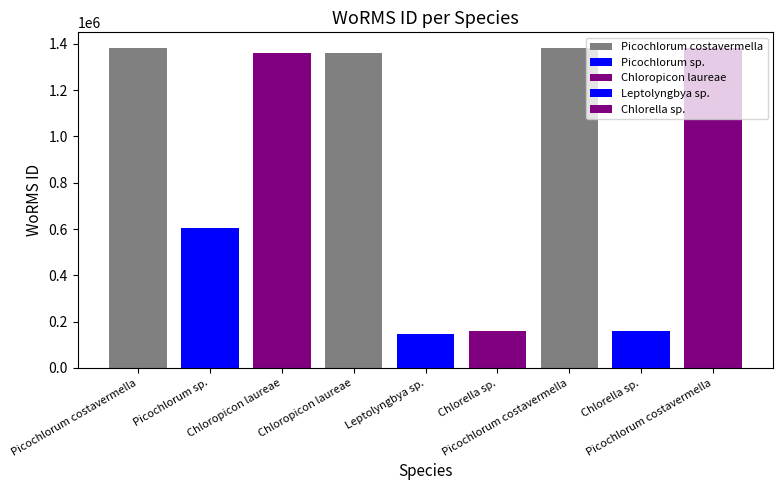

The chart shows a value of 1361155 at Chloropicon laureae (RCC19). True or false?

True